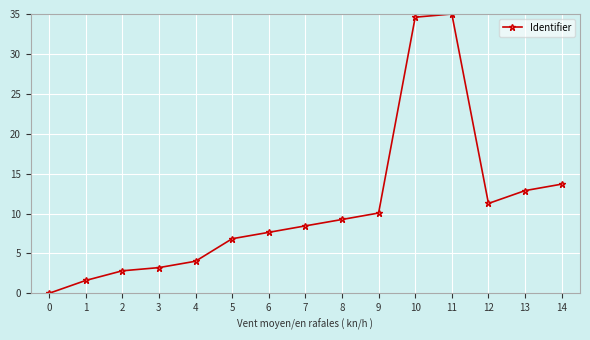

How many values exceed 8?

8